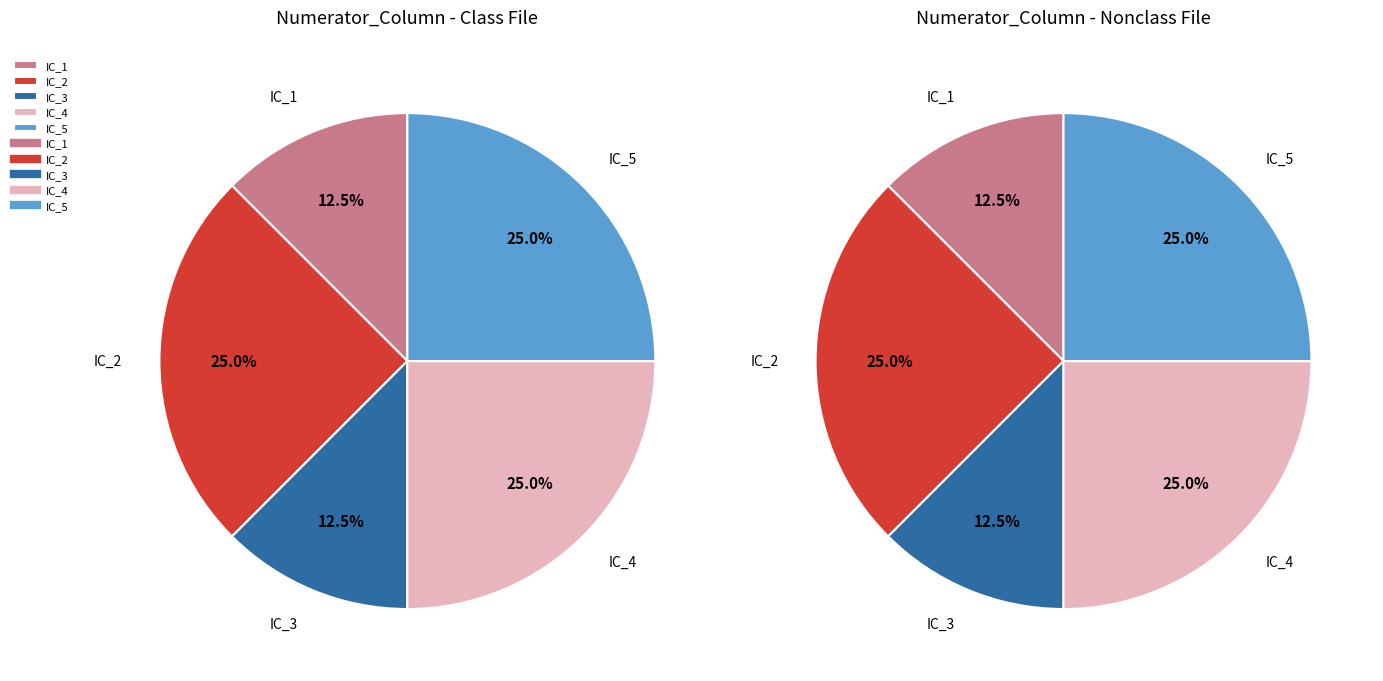

Count the number of slices in the pie.

5